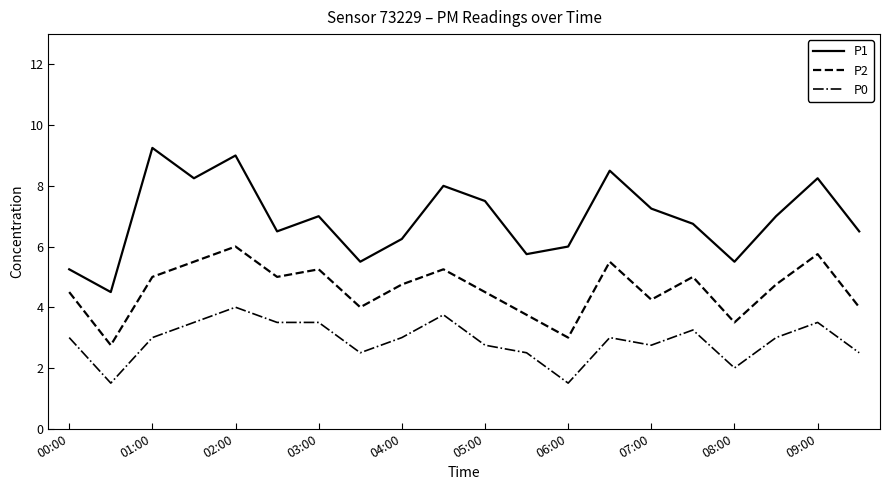

Which series has the largest total across all categories?

P1